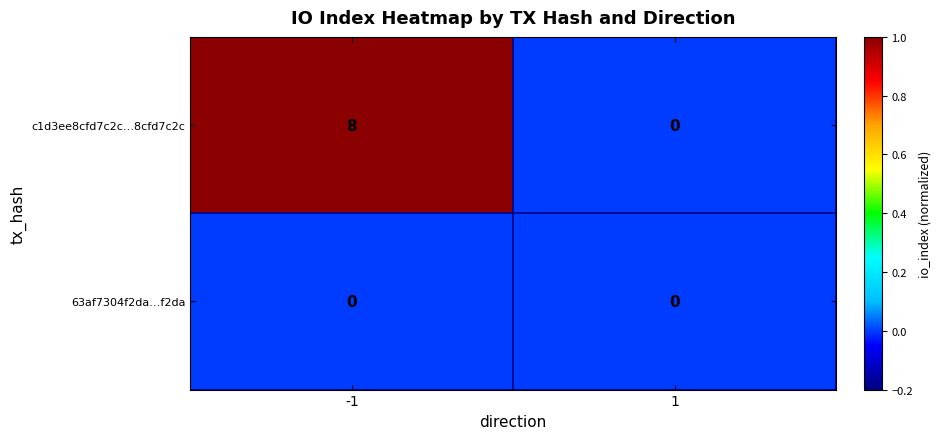

Is it true that c1d3ee8cfd7c2c…8cfd7c2c equals 12 at -1?

False